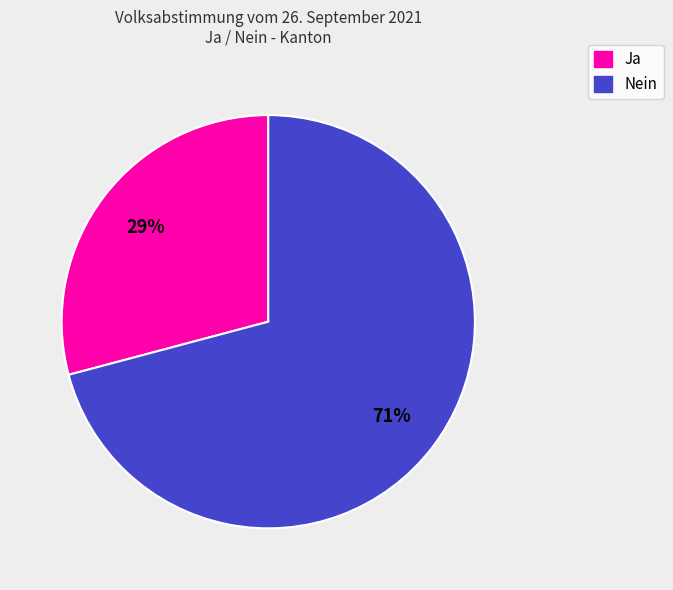

Does any single category account for the majority?

Yes